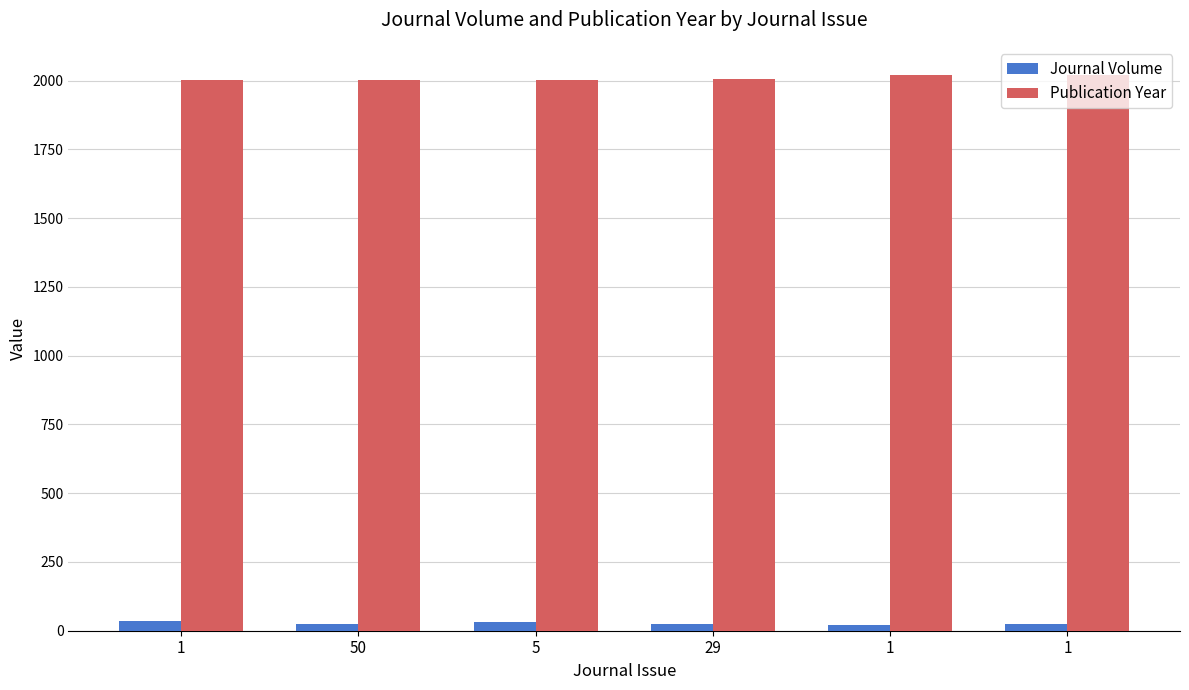

Rank the categories by Publication Year value from lowest to highest.

1, 5, 50, 29, 1, 1